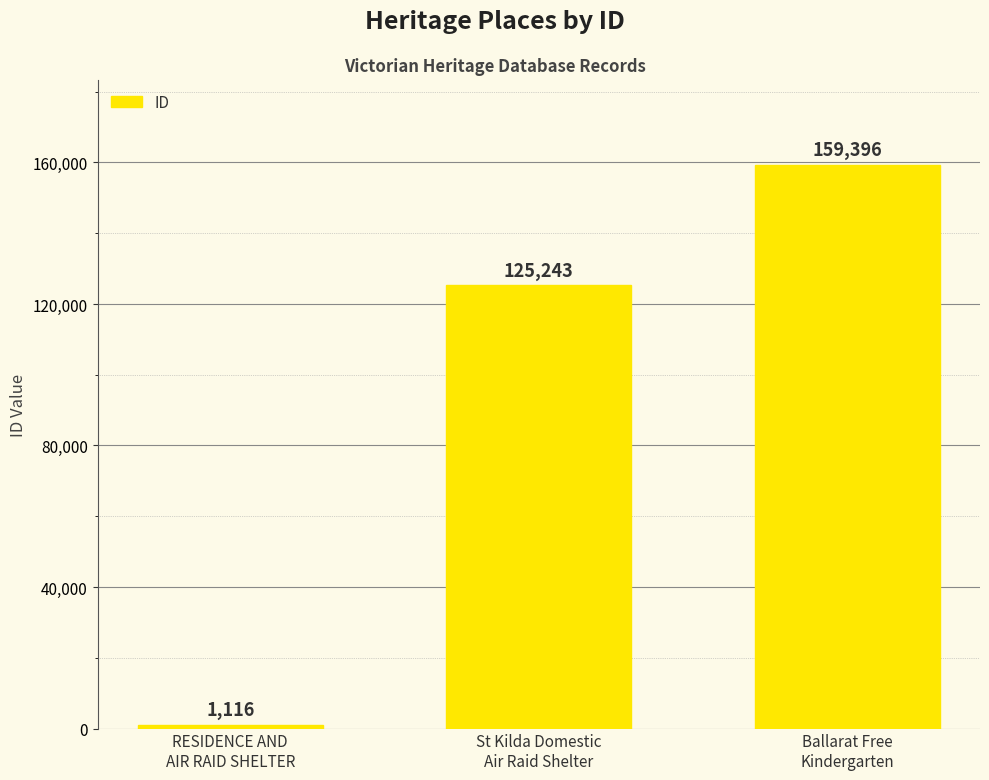

At which category does the chart reach its peak across all series?

Ballarat Free
Kindergarten